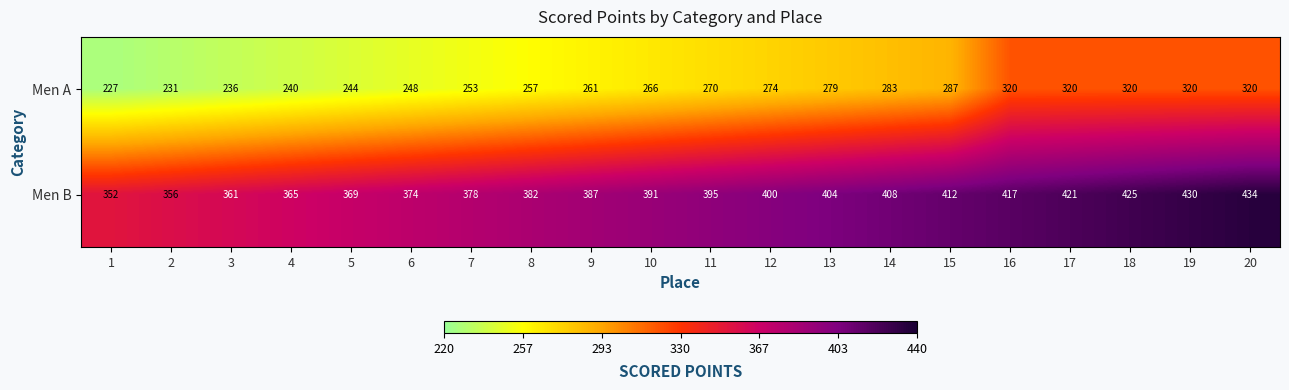

Where is Men B nearest to the value 393?

10